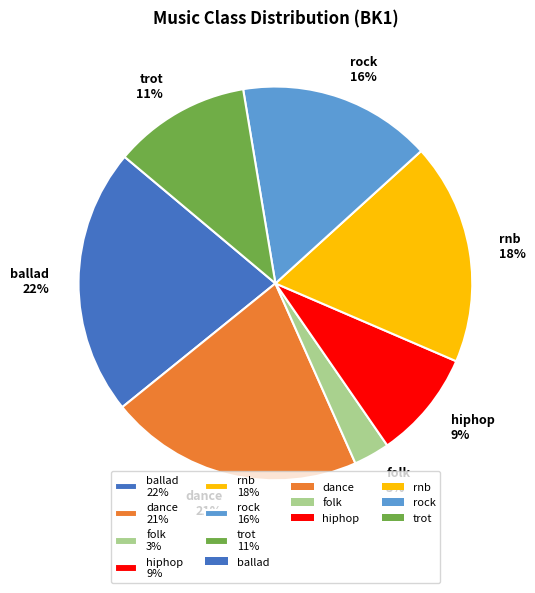

The trot slice represents 1% of the pie. True or false?

False